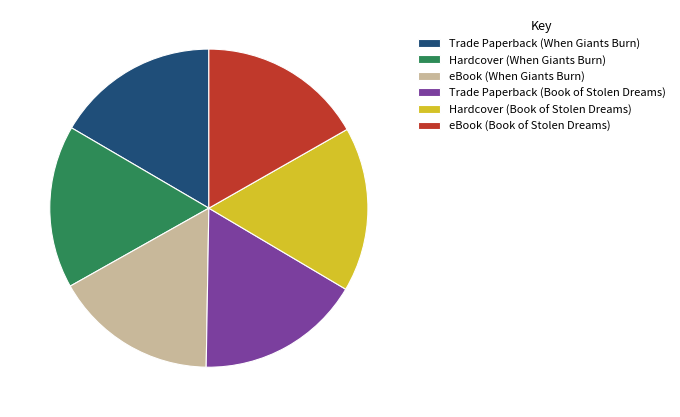

Is the sum of Trade Paperback (Book of Stolen Dreams) and eBook (When Giants Burn) greater than half?

No